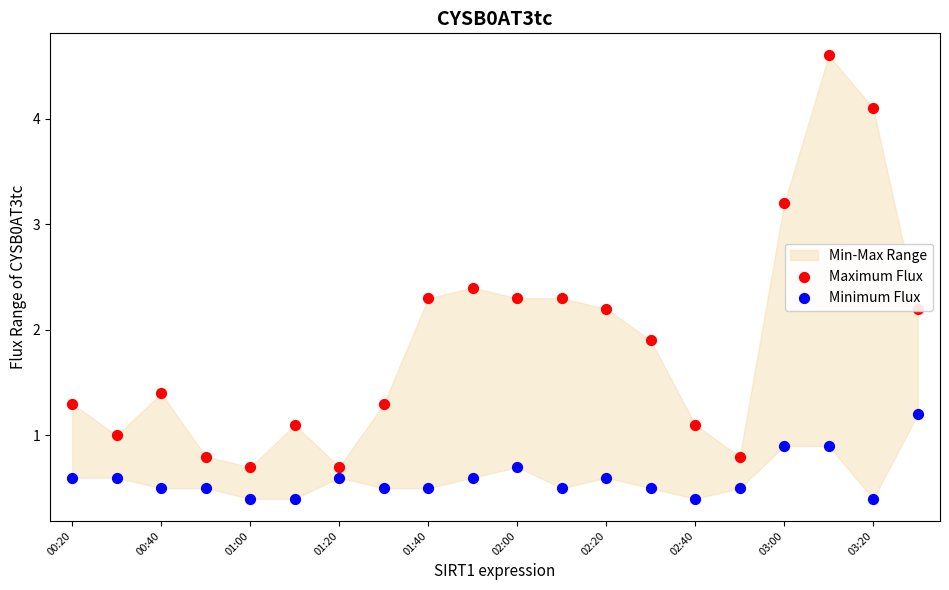

At how many categories does at least one series exceed 0?

20